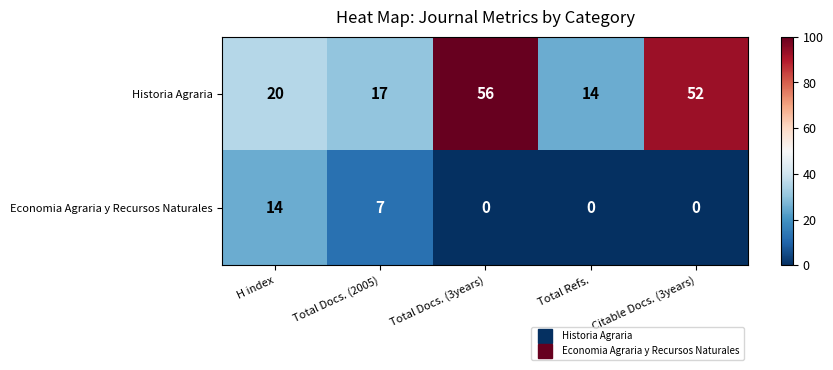

Which series has the largest range (max minus min)?

Historia Agraria